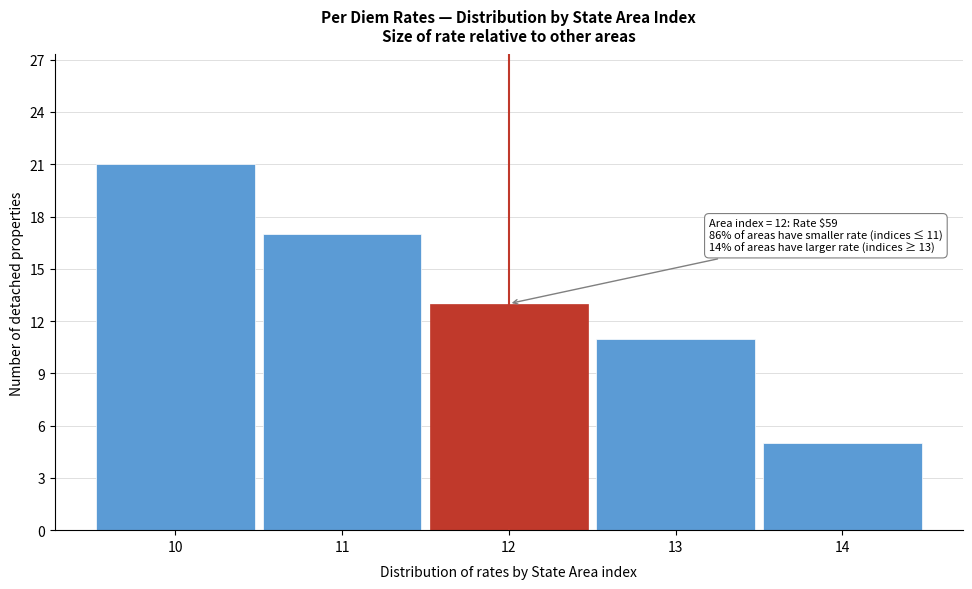

Reading left to right, list all the values displayed in this chart.

21	17	13	11	5